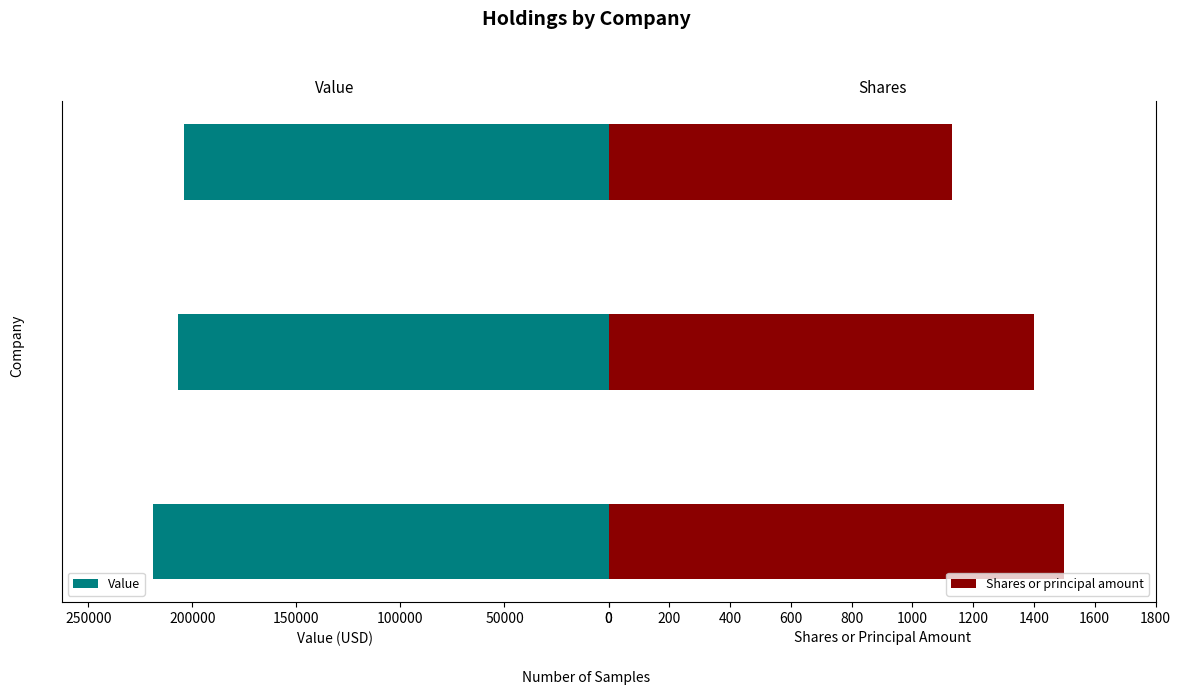

What is the sum of all Value values?

630000